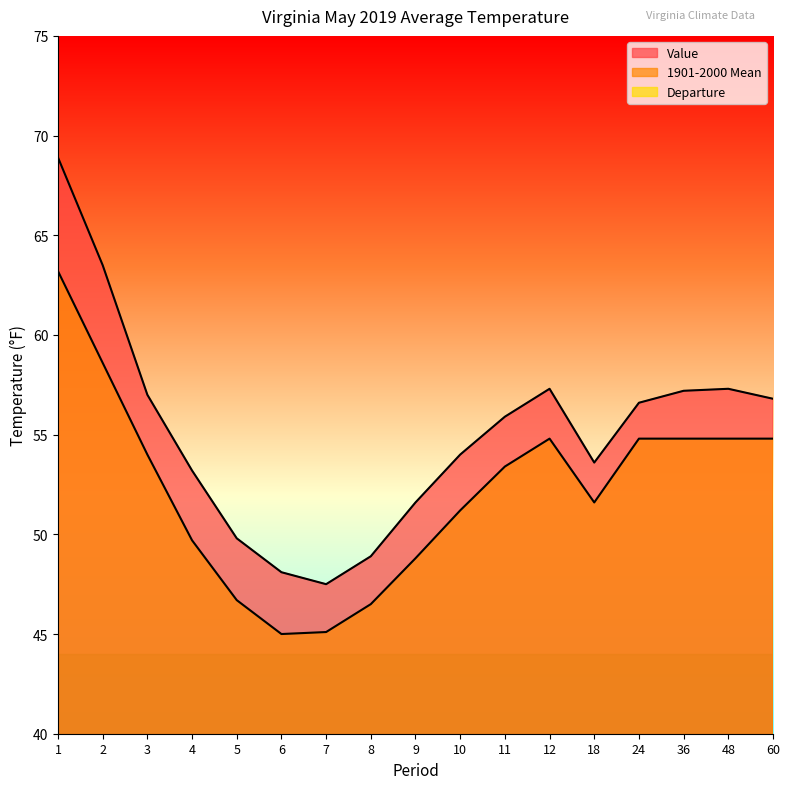

What is the value of the Value point at the 5th from the left?

49.8